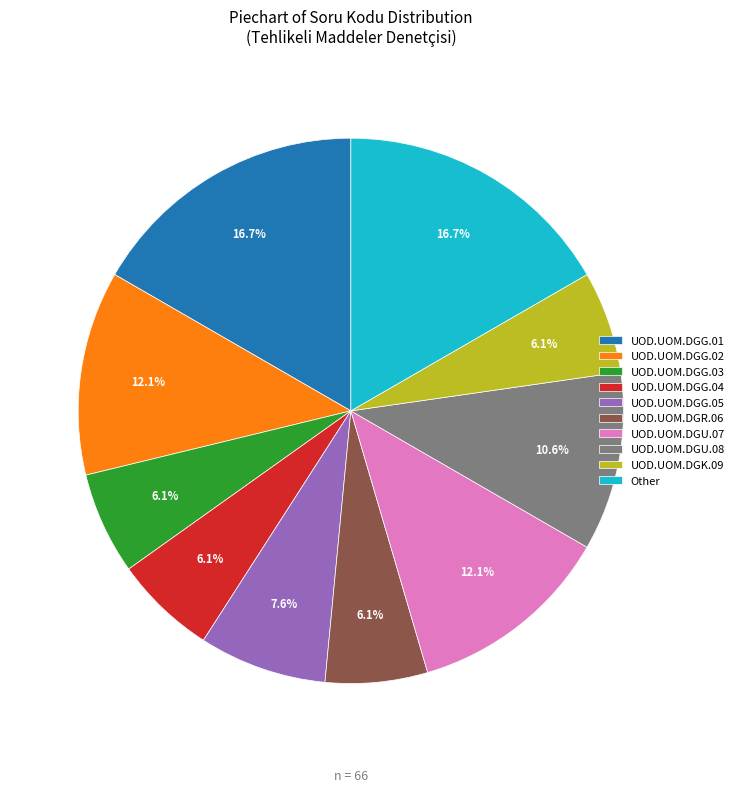

Does UOD.UOM.DGK.09 represent more than half of the total?

No